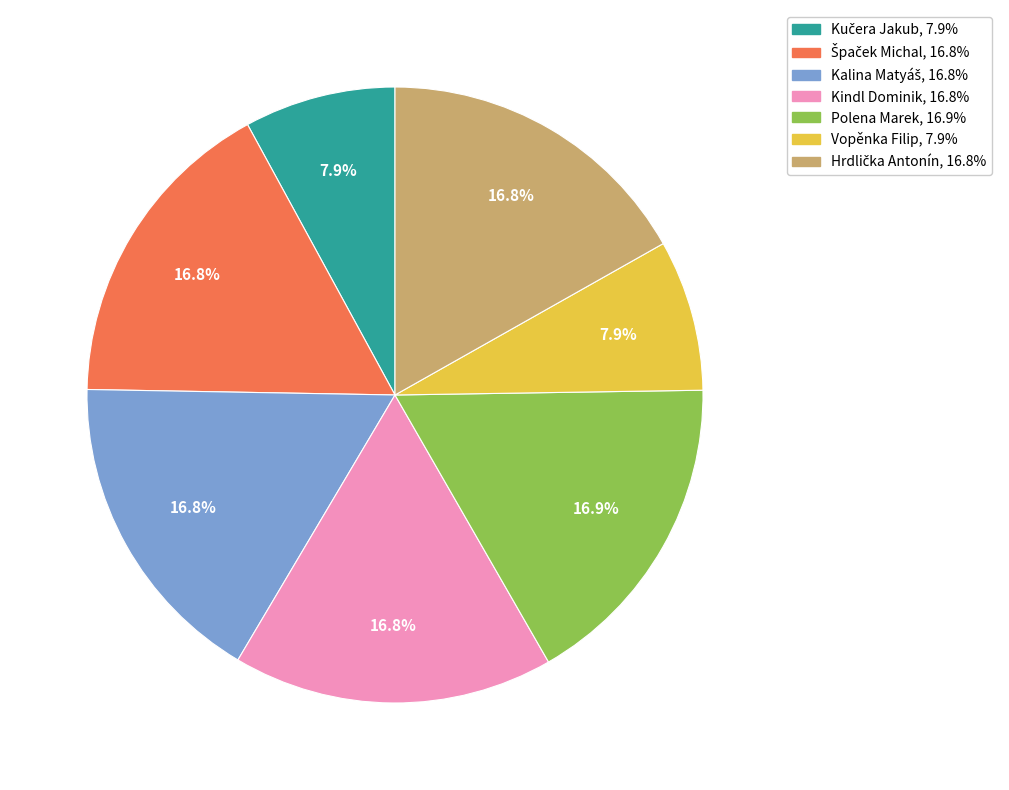

Is it true that Kindl Dominik is 5% of the pie?

False